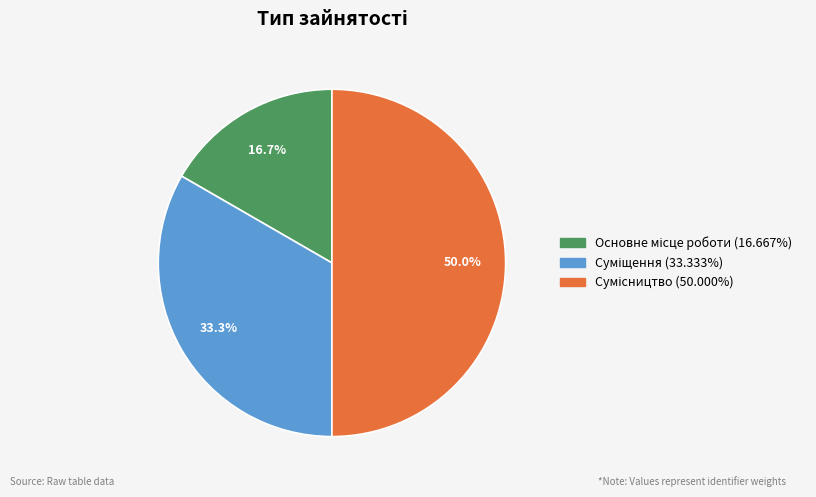

Between Сумісництво and Основне місце роботи, which is larger?

Сумісництво